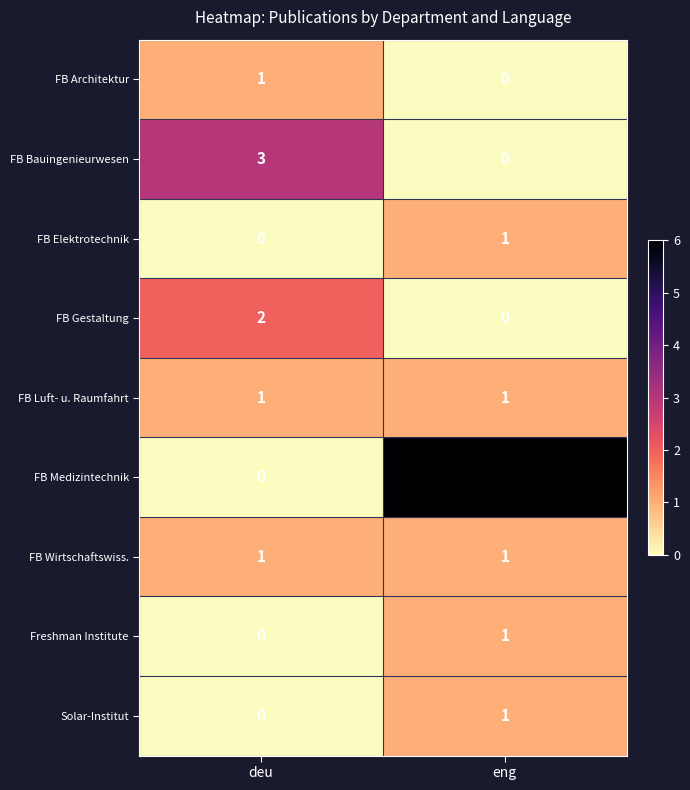

What is the difference between the highest and lowest values at eng?

6